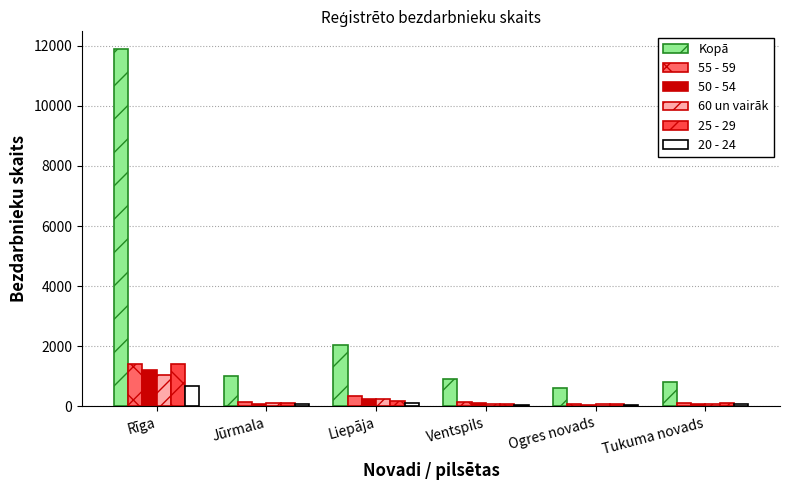

What is the difference between the maximum and minimum values in the 25 - 29 series?

1354